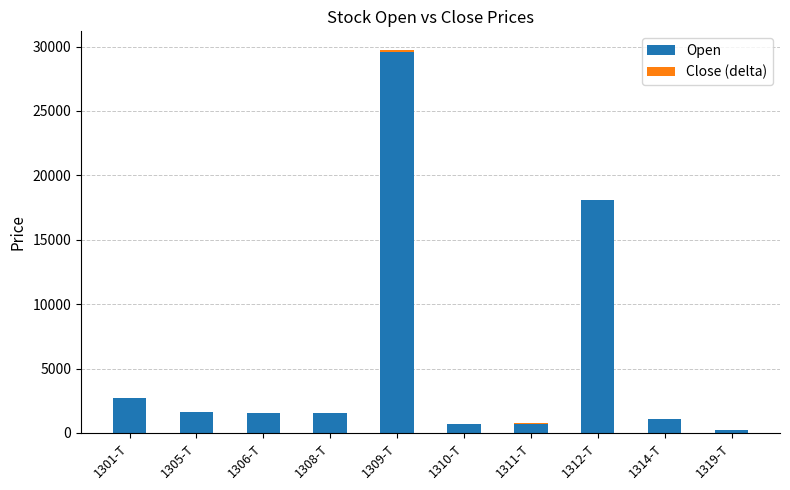

At which category is the sum across all series the highest?

1309-T